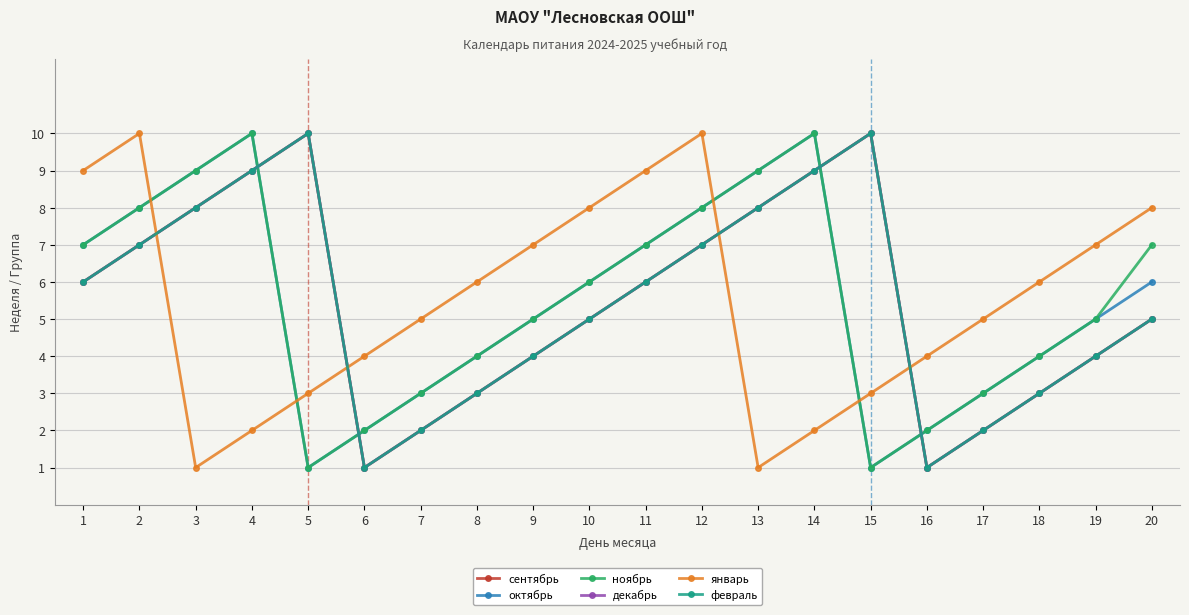

Reading left to right, what are all the values shown in this chart?

сентябрь: 1=6	2=7	3=8	4=9	5=10	6=1	7=2	8=3	9=4	10=5	11=6	12=7	13=8	14=9	15=10	16=1	17=2	18=3	19=4	20=5
октябрь: 1=7	2=8	3=9	4=10	5=1	6=2	7=3	8=4	9=5	10=6	11=7	12=8	13=9	14=10	15=1	16=2	17=3	18=4	19=5	20=6
ноябрь: 1=7	2=8	3=9	4=10	5=1	6=2	7=3	8=4	9=5	10=6	11=7	12=8	13=9	14=10	15=1	16=2	17=3	18=4	19=5	20=7
декабрь: 1=6	2=7	3=8	4=9	5=10	6=1	7=2	8=3	9=4	10=5	11=6	12=7	13=8	14=9	15=10	16=1	17=2	18=3	19=4	20=5
январь: 1=9	2=10	3=1	4=2	5=3	6=4	7=5	8=6	9=7	10=8	11=9	12=10	13=1	14=2	15=3	16=4	17=5	18=6	19=7	20=8
февраль: 1=6	2=7	3=8	4=9	5=10	6=1	7=2	8=3	9=4	10=5	11=6	12=7	13=8	14=9	15=10	16=1	17=2	18=3	19=4	20=5